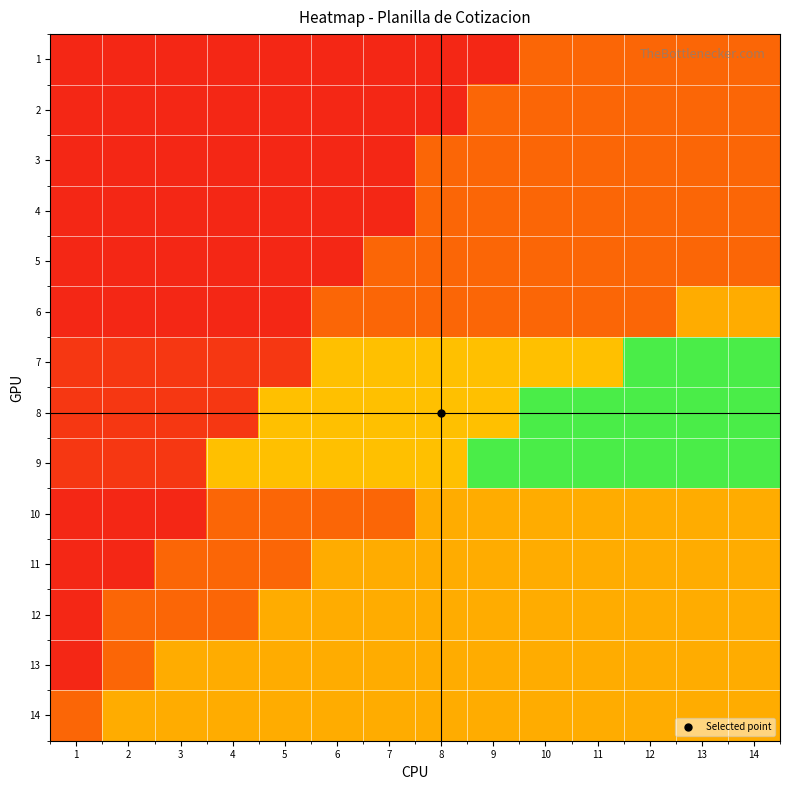

What is the smallest value displayed?

0.1